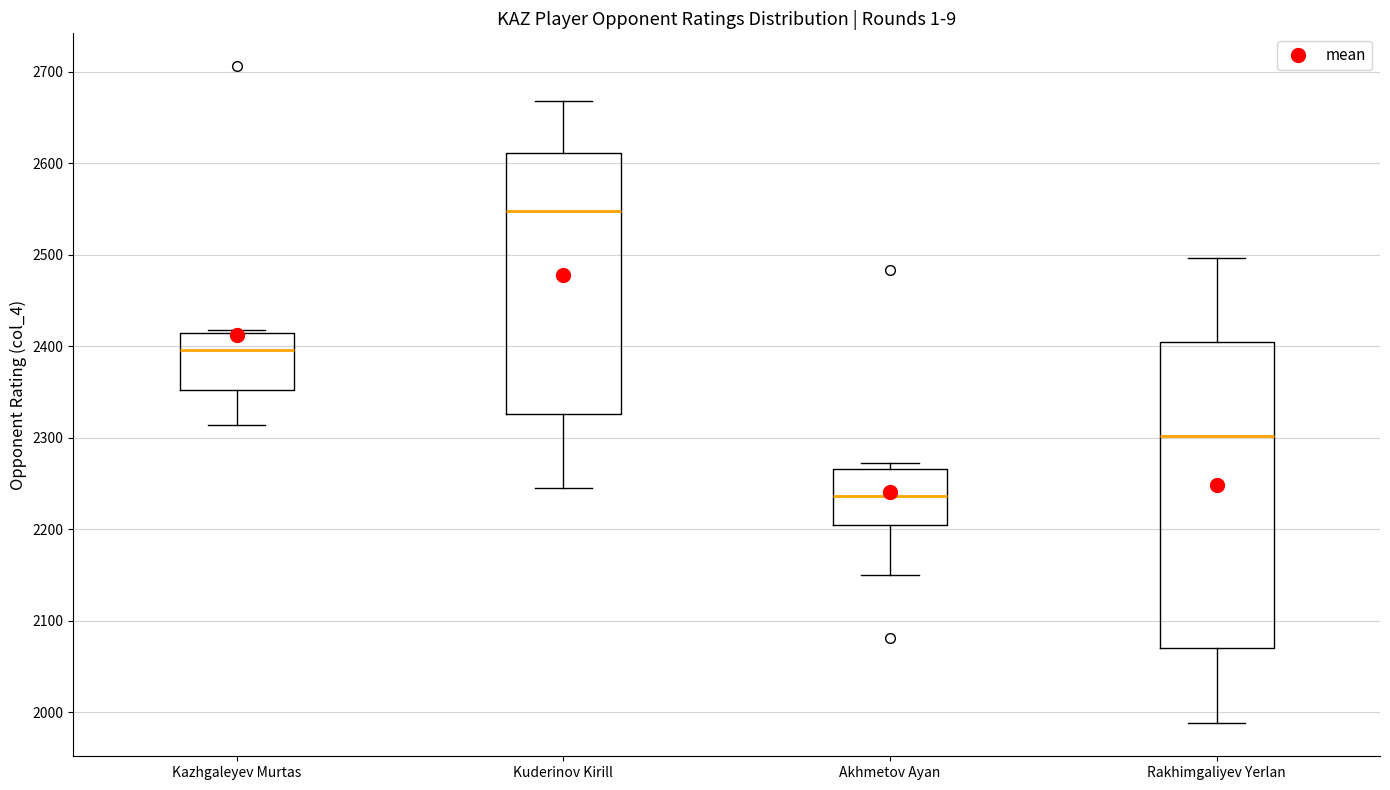

Comparing the boxes themselves (not the whiskers), which one is the tallest?

Rakhimgaliyev Yerlan